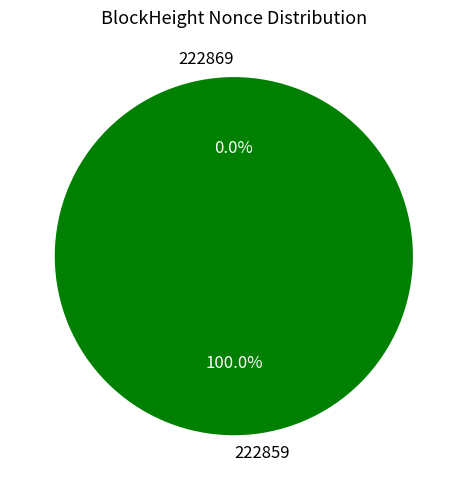

Rank the categories by value from lowest to highest.

222869, 222859